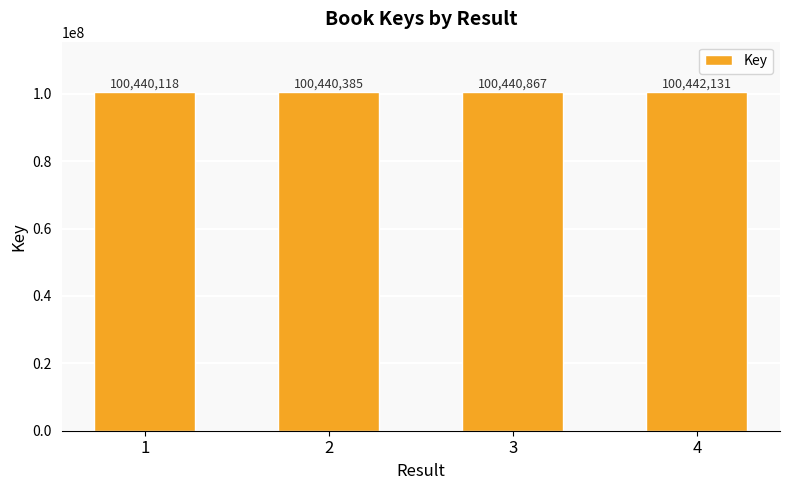

True or false: the data shows 60103851 at 2.

False